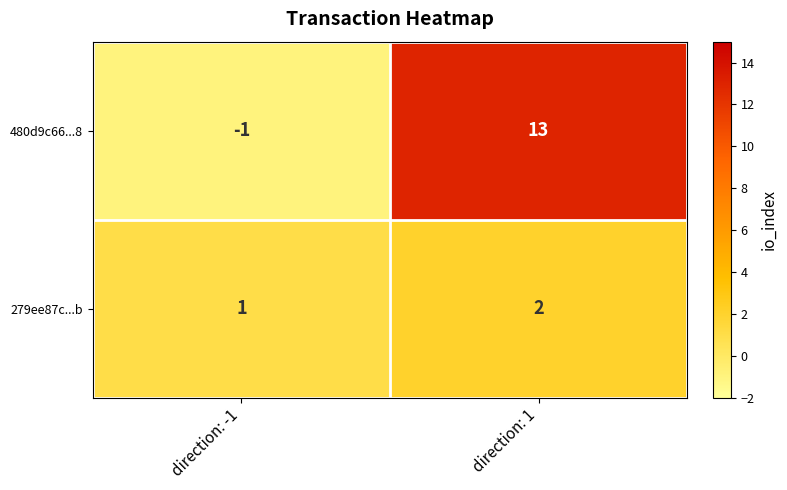

At which label does 480d9c66...8 reach its peak?

direction: 1